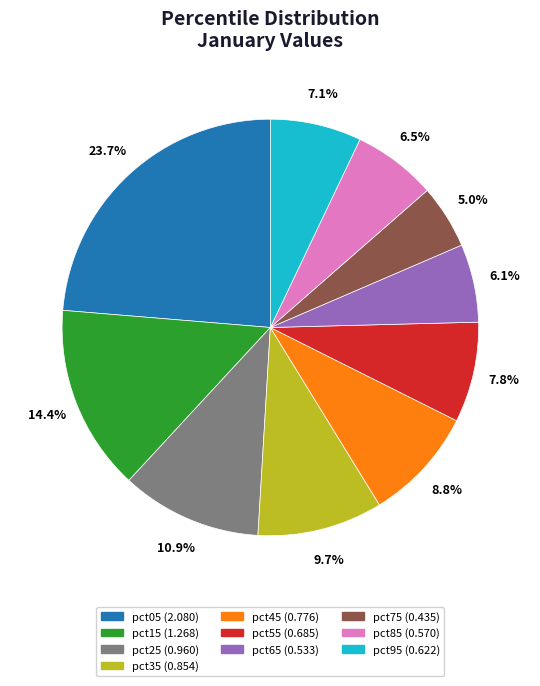

Which has a higher value, pct25 or pct45?

pct25